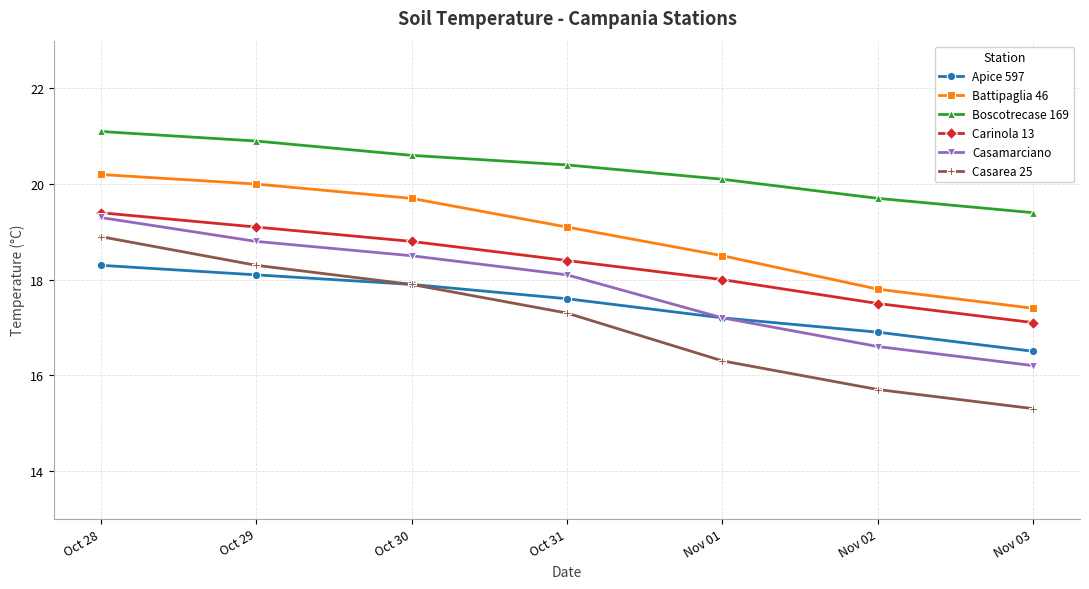

Reading left to right, list all the values displayed in this chart.

Apice 597: 18.3	18.1	17.9	17.6	17.2	16.9	16.5
Battipaglia 46: 20.2	20.0	19.7	19.1	18.5	17.8	17.4
Boscotrecase 169: 21.1	20.9	20.6	20.4	20.1	19.7	19.4
Carinola 13: 19.4	19.1	18.8	18.4	18.0	17.5	17.1
Casamarciano: 19.3	18.8	18.5	18.1	17.2	16.6	16.2
Casarea 25: 18.9	18.3	17.9	17.3	16.3	15.7	15.3